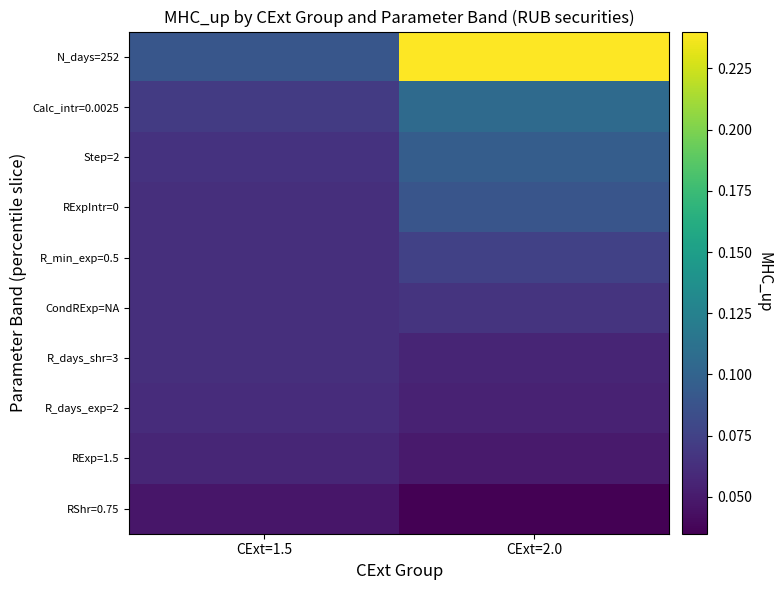

What is the total value across all series at CExt=2.0?

0.9